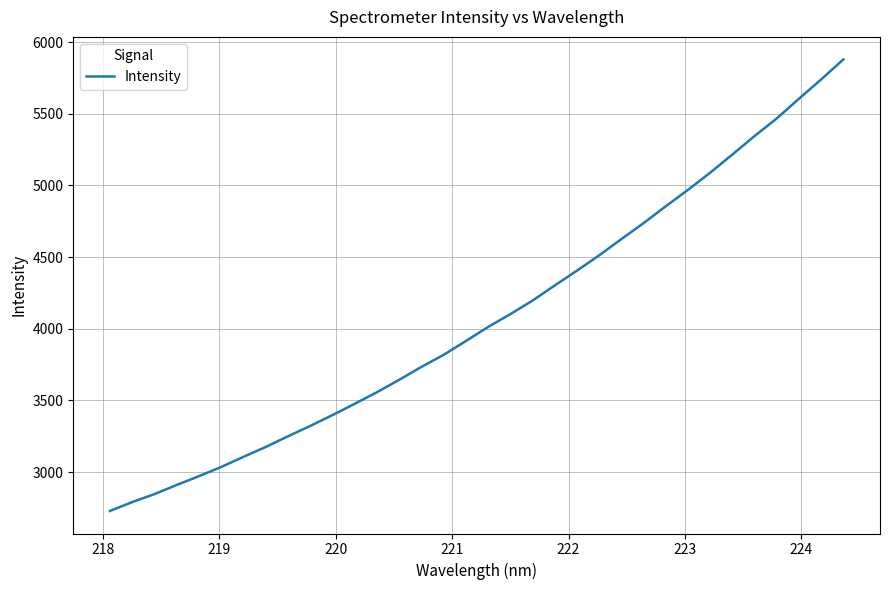

What is the maximum value shown in the chart?

5878.8